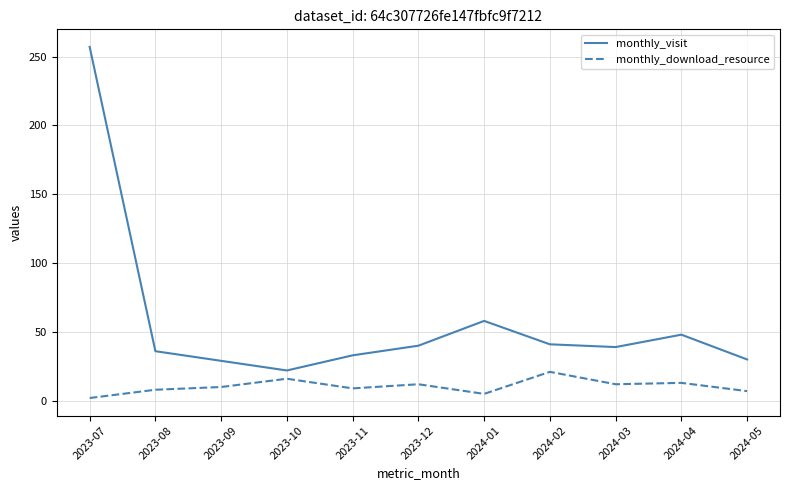

Rank the series by their average value, from lowest to highest.

monthly_download_resource, monthly_visit